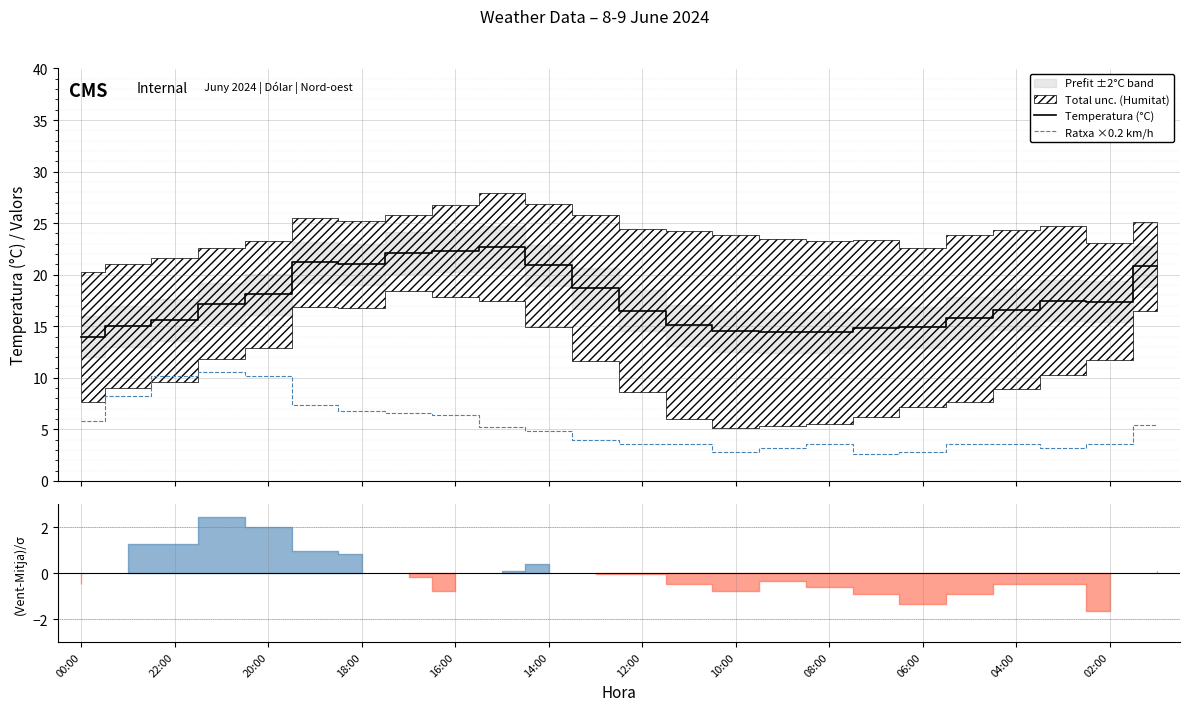

What is the minimum value for Ratxa ×0.2 km/h?

2.6